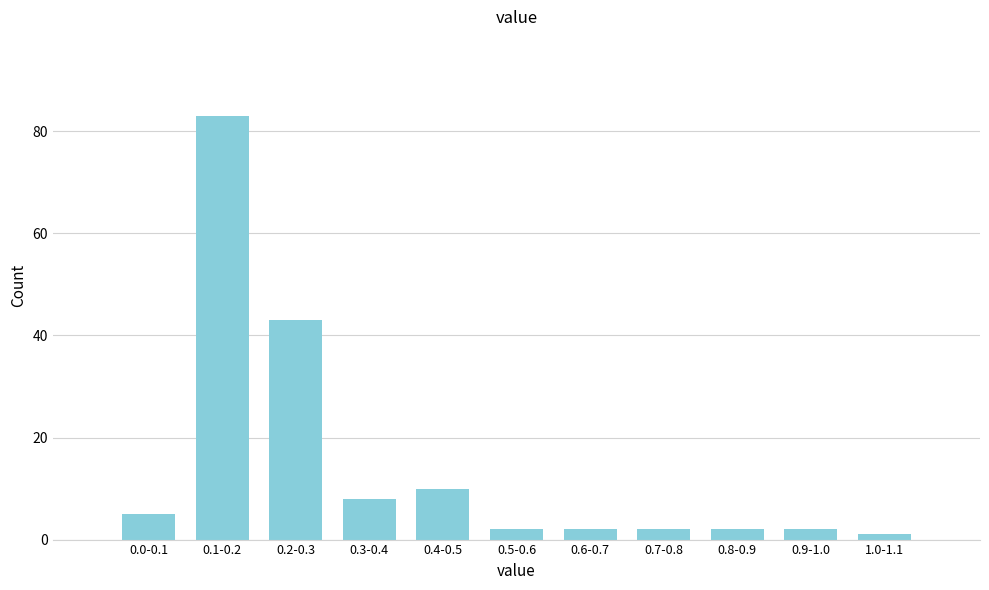

Reading right to left, transcribe all the data shown in this chart.

1	2	2	2	2	2	10	8	43	83	5